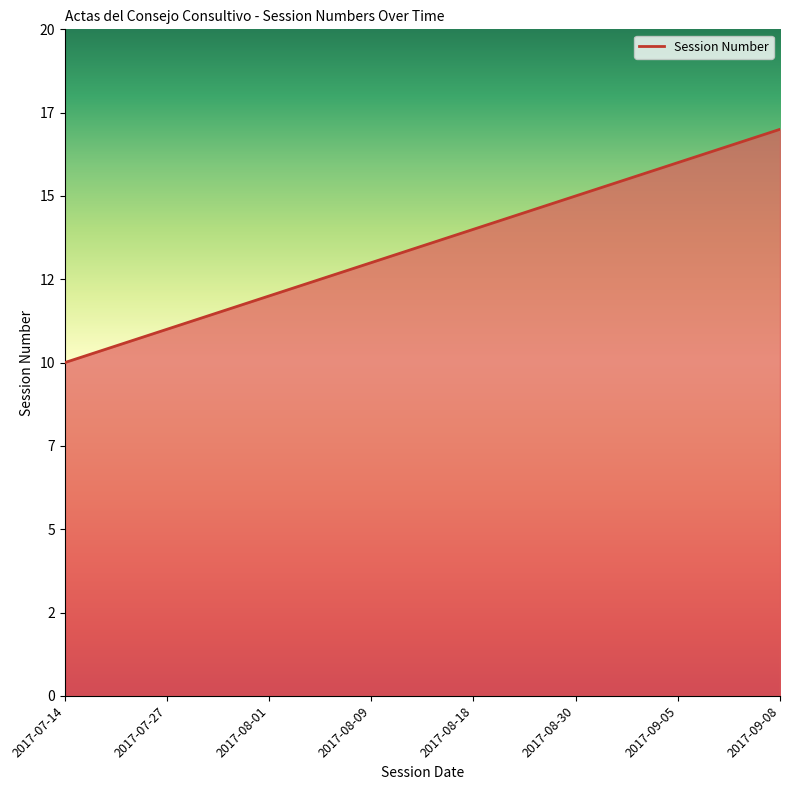

What is the label of the 3rd point from the right?

2017-08-30